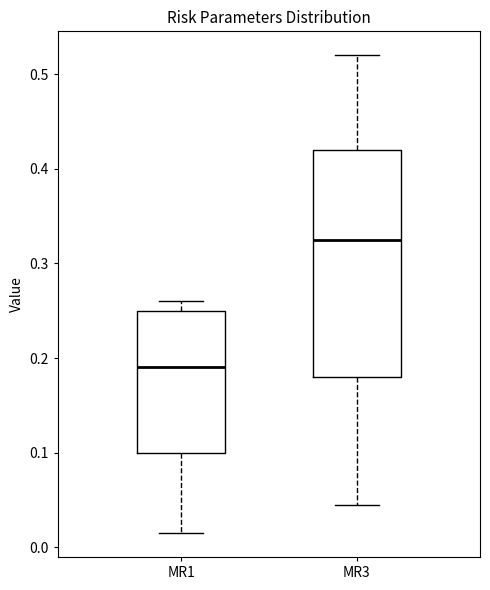

Which box's median line is the highest?

MR3